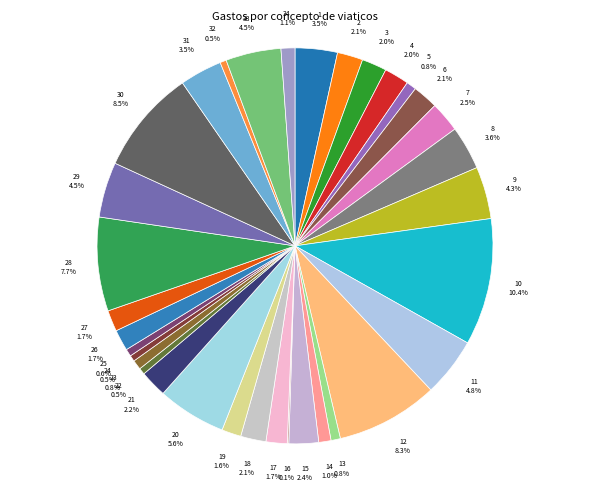

Which slice is the largest?

10